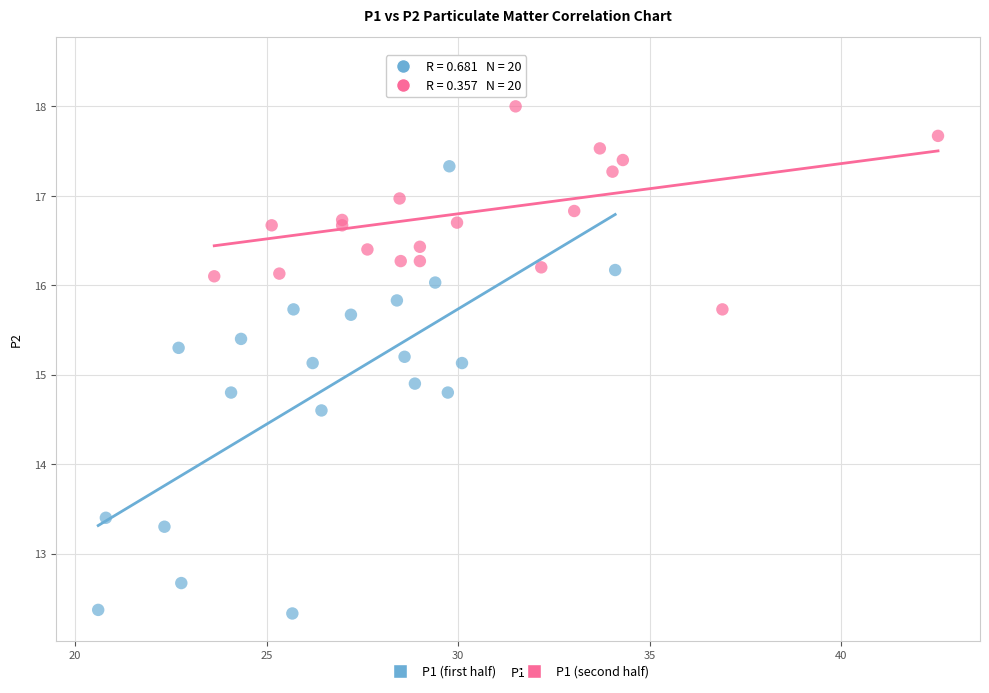

What are all the series names shown in the legend?

P1 (first half), P1 (second half)